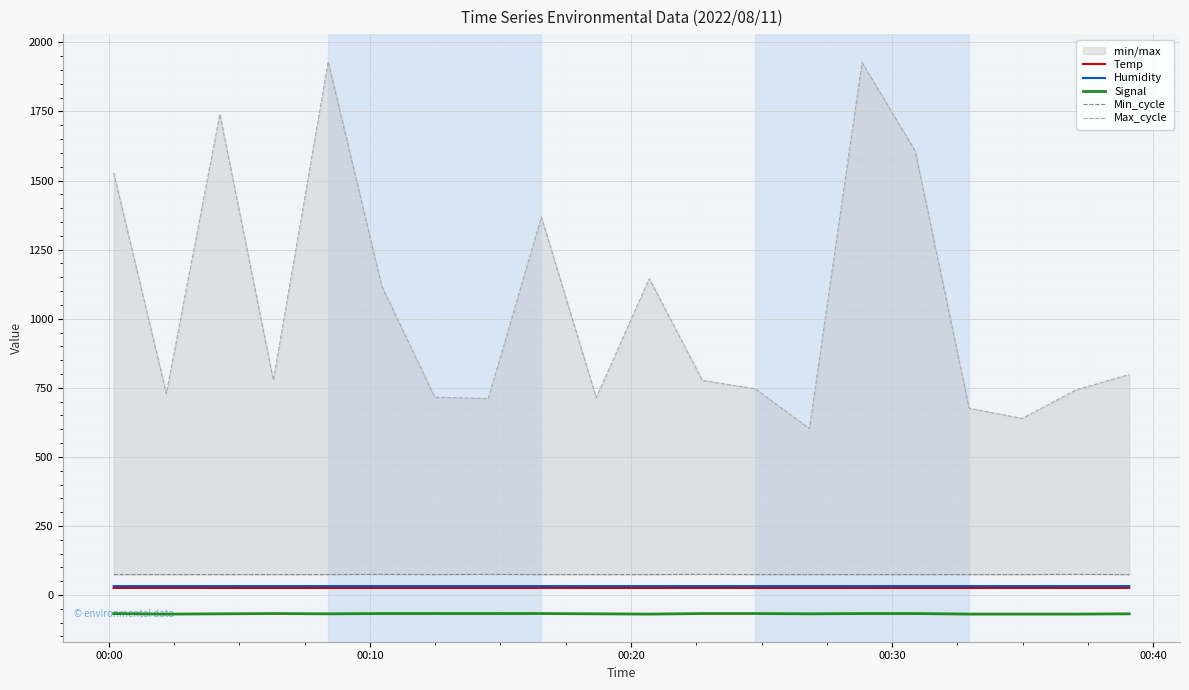

In Max_cycle, how many points are higher than both neighbors (excluding endpoints)?

5